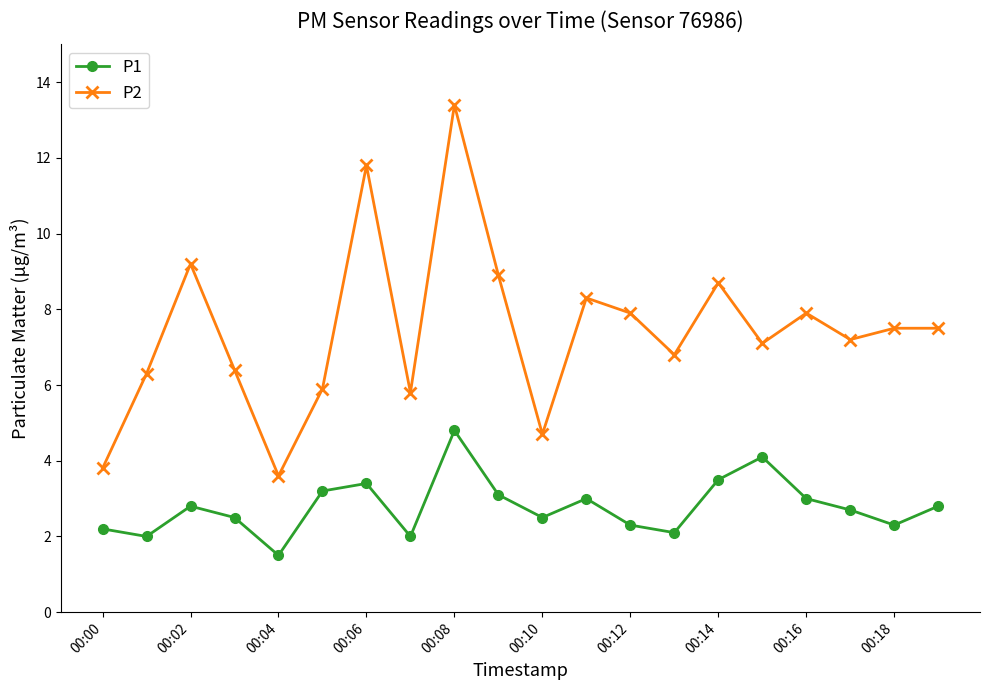

True or false: P1 has more than 1 interior local peaks.

True